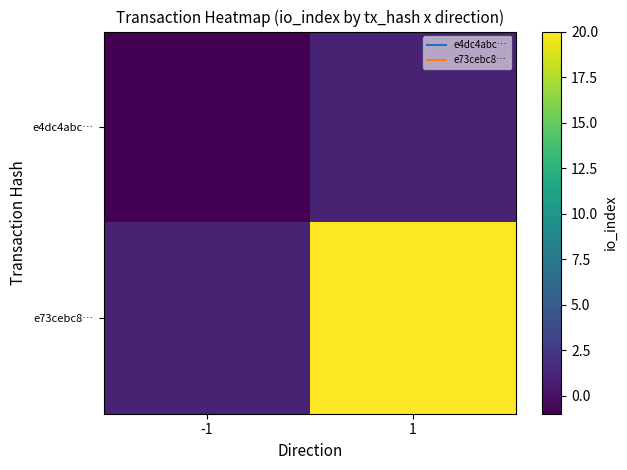

Count the number of data series in this chart.

2